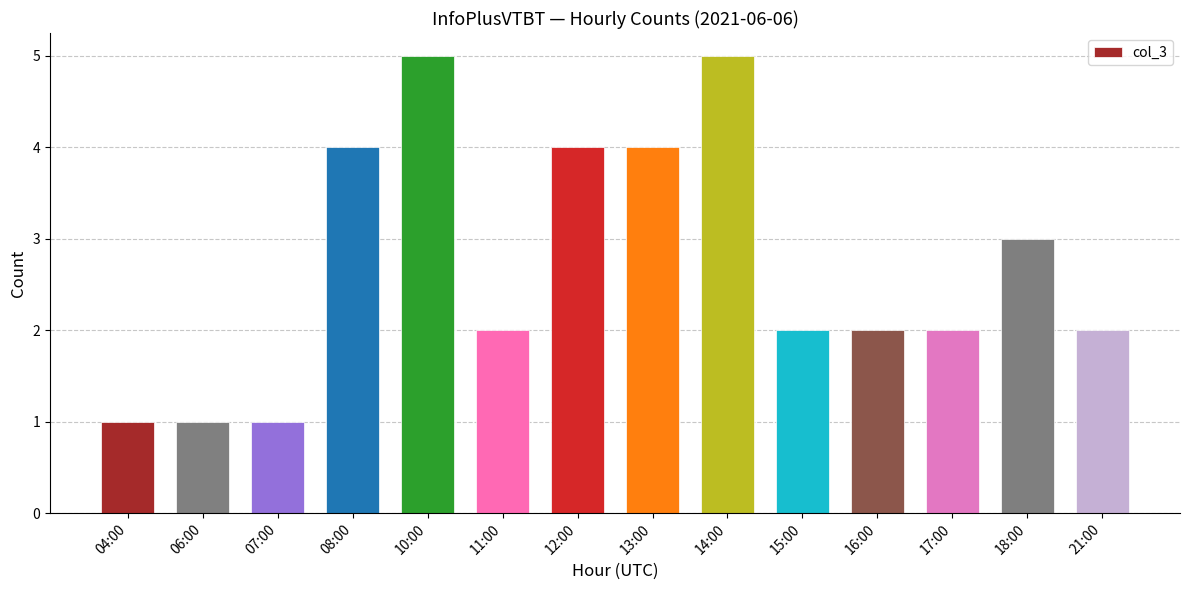

What position from the left is 11:00?

6